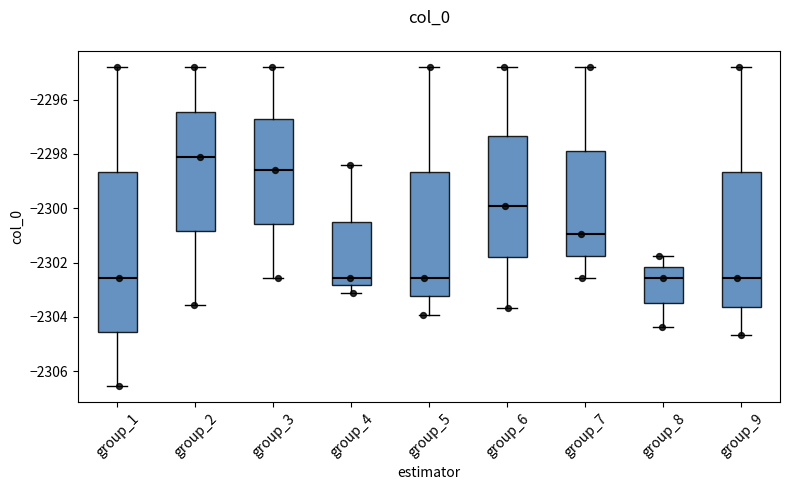

Reading left to right, read every box against the y-axis: the position of its median line, the range the box covers, and the ends of its whiskers. The values are not printed on the chart, so give them approximately, as read against the axis.

group_1: median -2302.6, box -2304.6 to -2298.6, whiskers -2306.6 to -2294.8
group_2: median -2298.2, box -2300.8 to -2296.4, whiskers -2303.6 to -2294.8
group_3: median -2298.6, box -2300.6 to -2296.6, whiskers -2302.6 to -2294.8
group_4: median -2302.6, box -2302.8 to -2300.4, whiskers -2303.2 to -2298.4
group_5: median -2302.6, box -2303.2 to -2298.6, whiskers -2304.0 to -2294.8
group_6: median -2300.0, box -2301.8 to -2297.4, whiskers -2303.6 to -2294.8
group_7: median -2301.0, box -2301.8 to -2297.8, whiskers -2302.6 to -2294.8
group_8: median -2302.6, box -2303.4 to -2302.2, whiskers -2304.4 to -2301.8
group_9: median -2302.6, box -2303.6 to -2298.6, whiskers -2304.6 to -2294.8